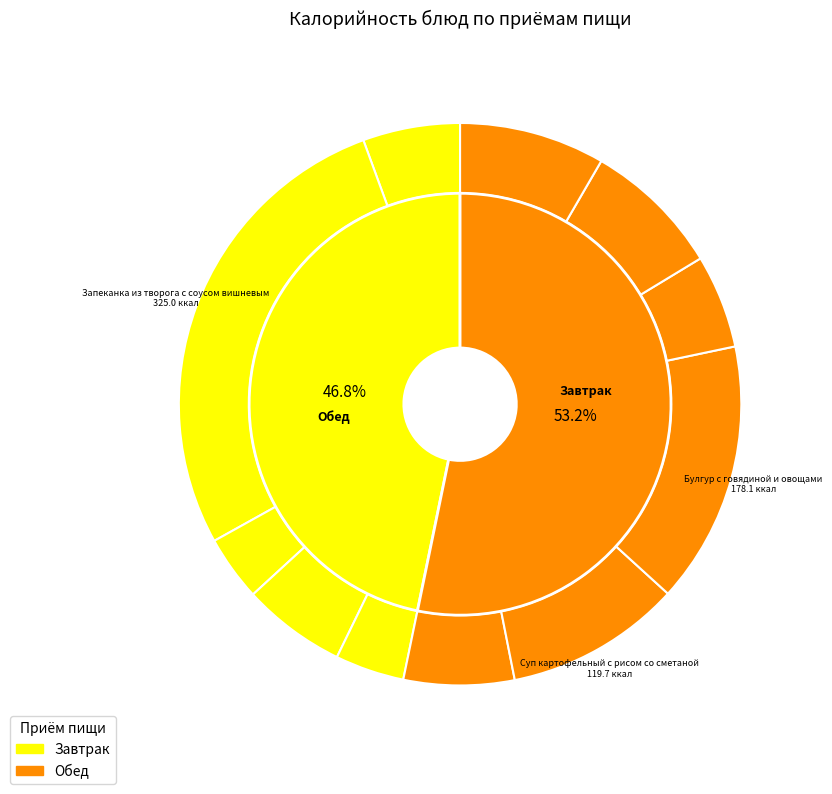

Is there a majority slice in this chart?

No